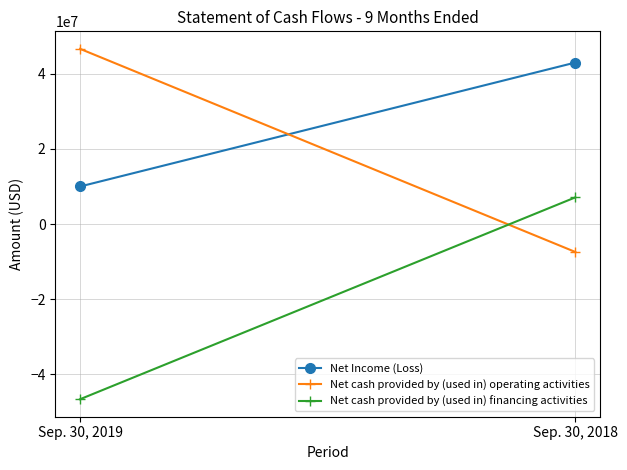

At Sep. 30, 2018, list the series in order from largest to smallest.

Net Income (Loss), Net cash provided by (used in) financing activities, Net cash provided by (used in) operating activities